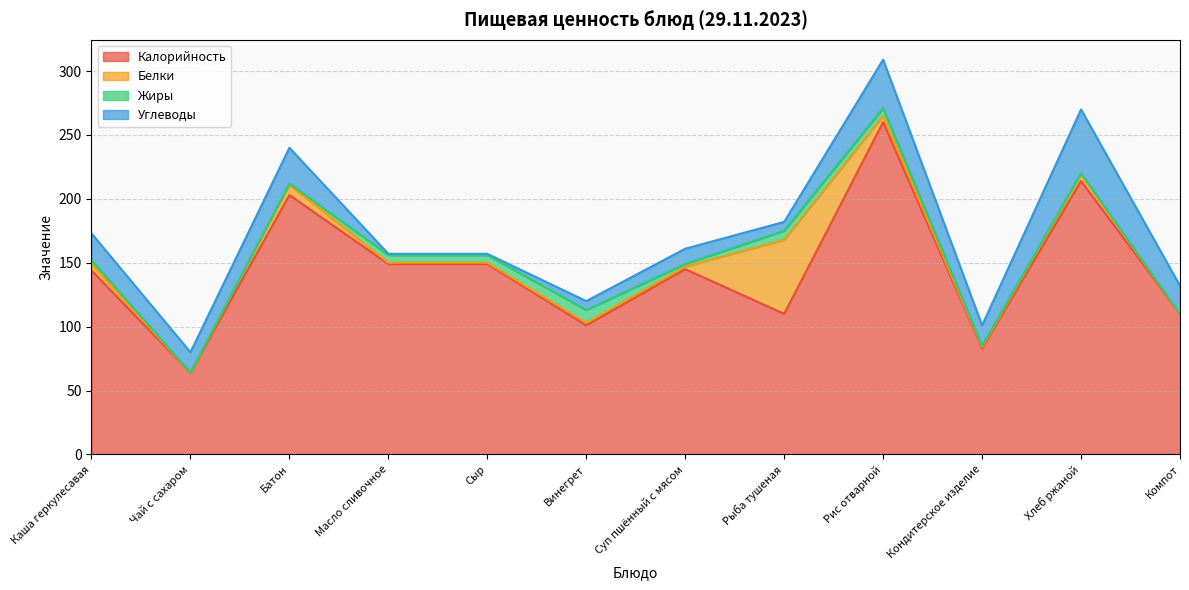

The value of Жиры at Компот is 7. True or false?

False